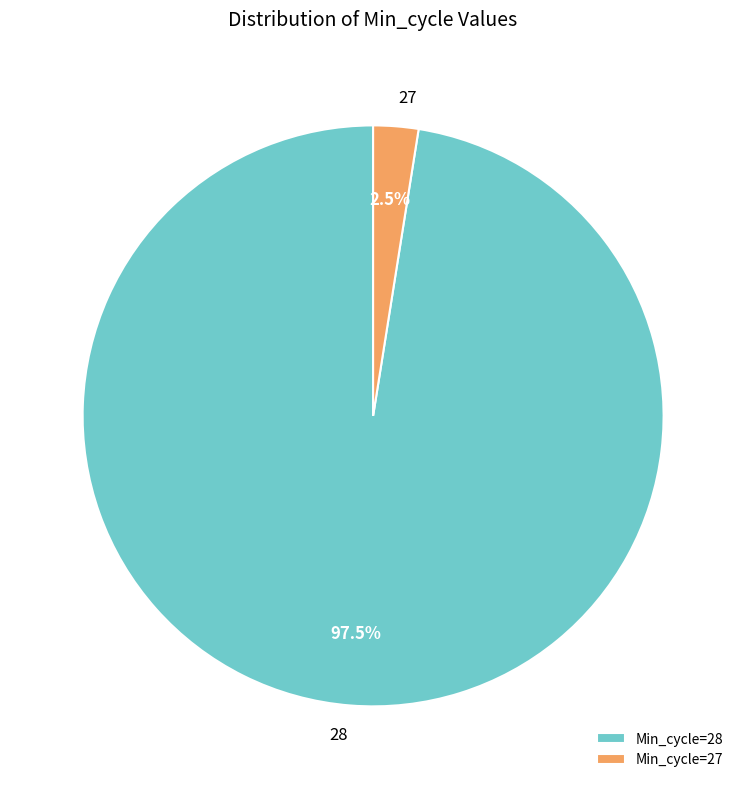

Is the sum of Min_cycle=27 and Min_cycle=28 greater than half?

Yes